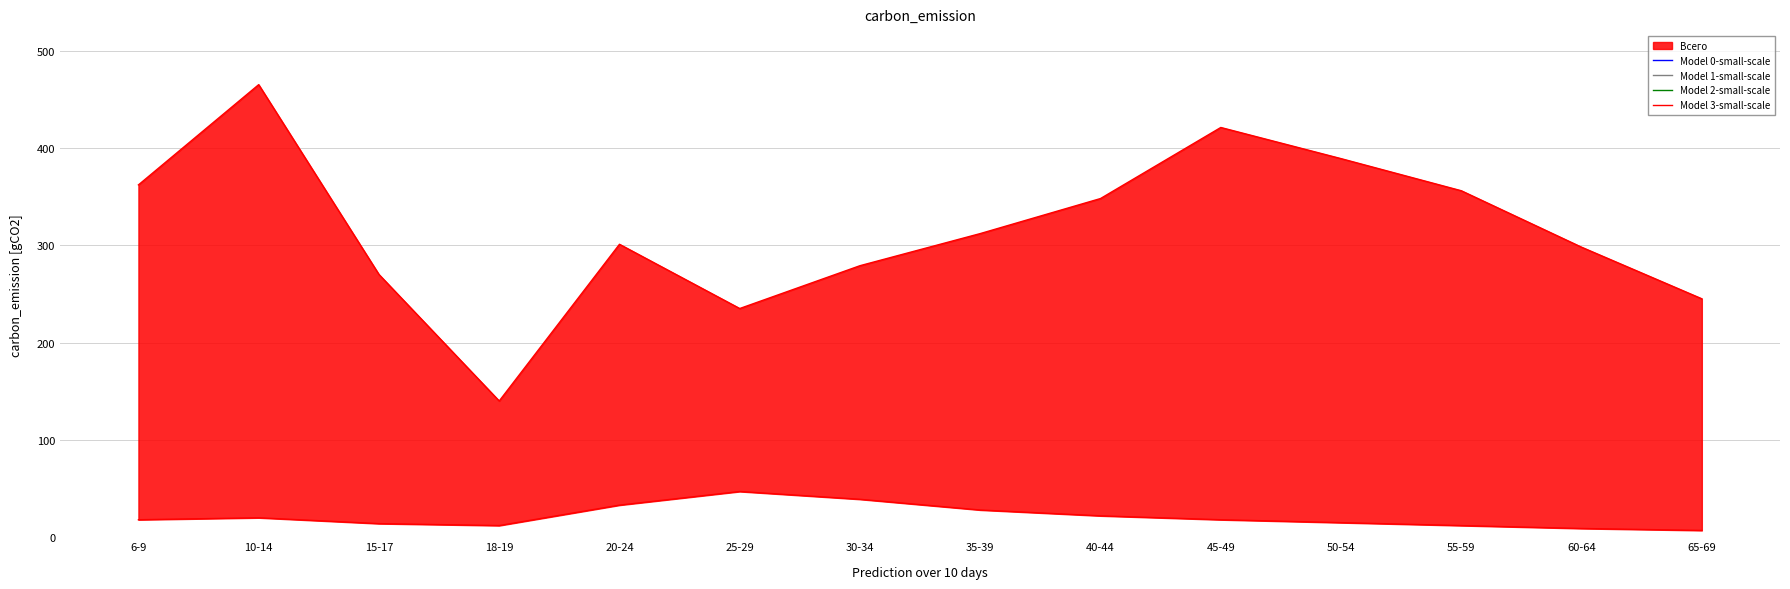

What position from the right is 18-19?

11